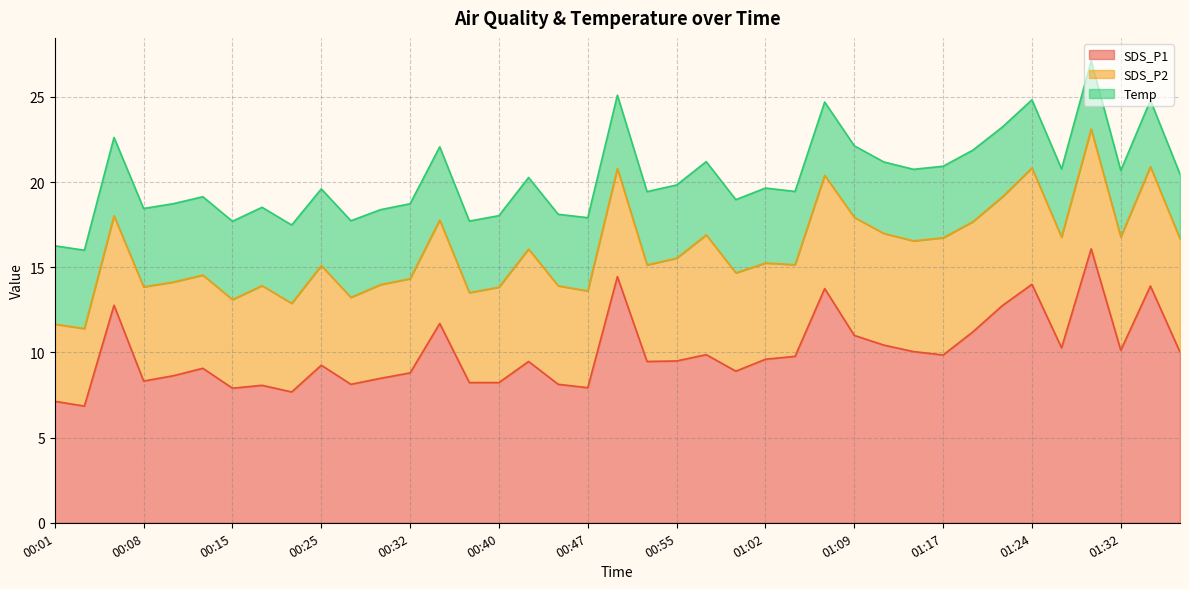

What is the difference between the maximum and second lowest values in the Temp series?

0.7